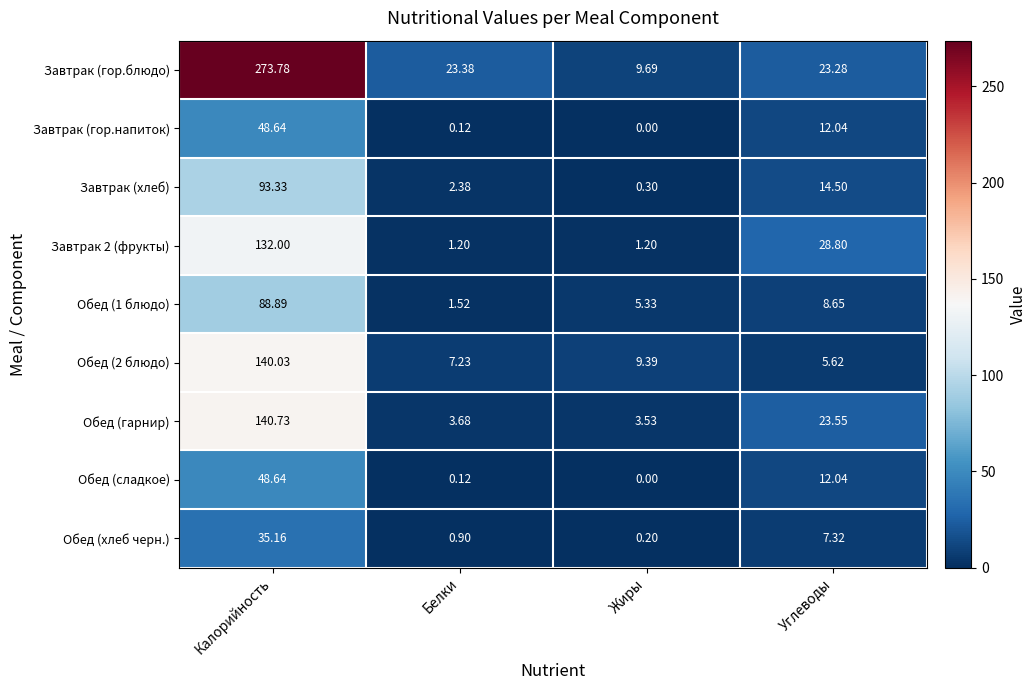

Where does the Обед (сладкое) series first go above 12?

Калорийность